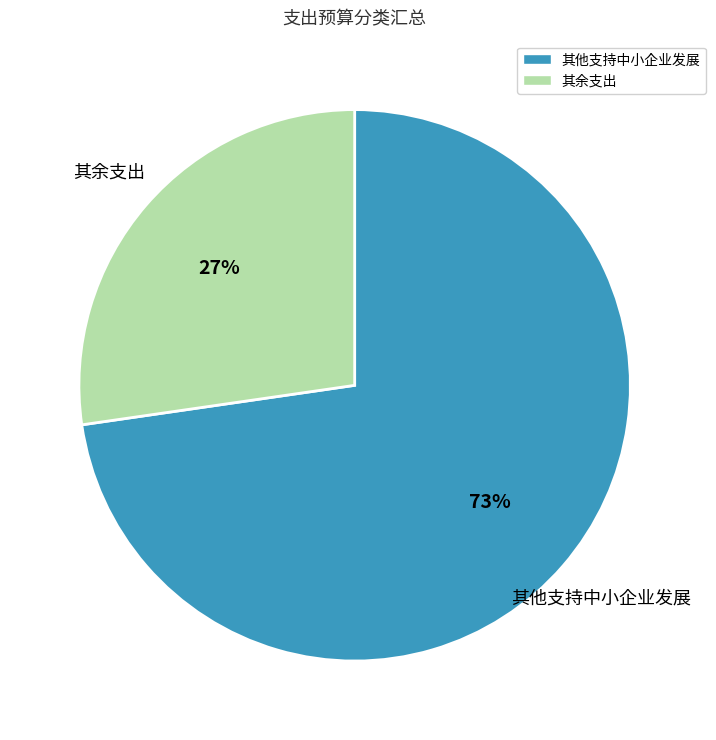

Rank the categories by value from lowest to highest.

其余支出, 其他支持中小企业发展